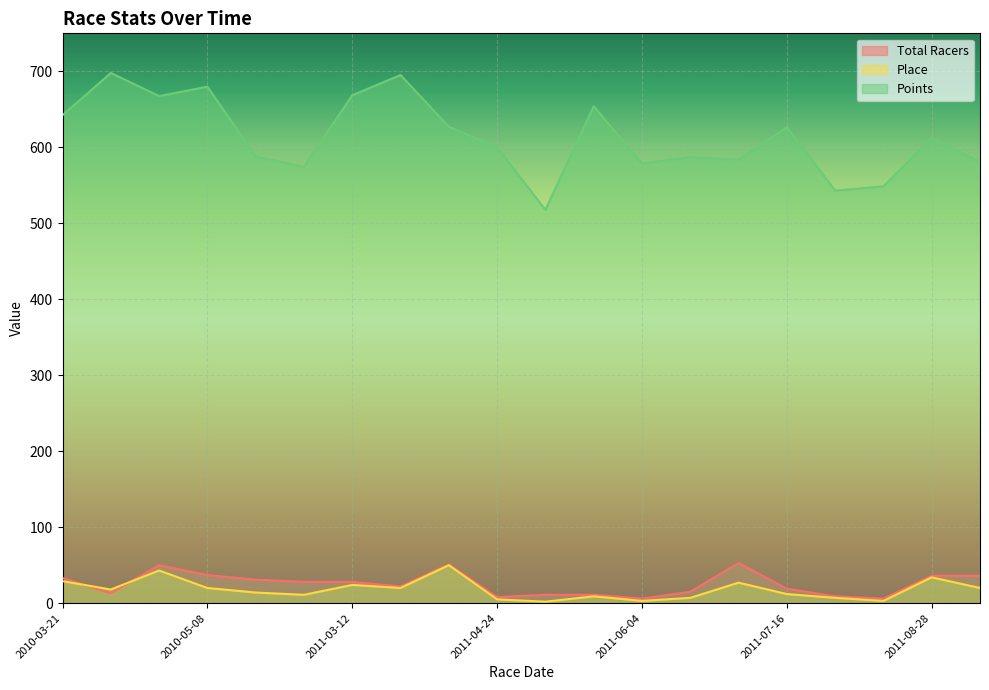

True or false: Total Racers has a value of 28.0 at 2011-03-12.

True